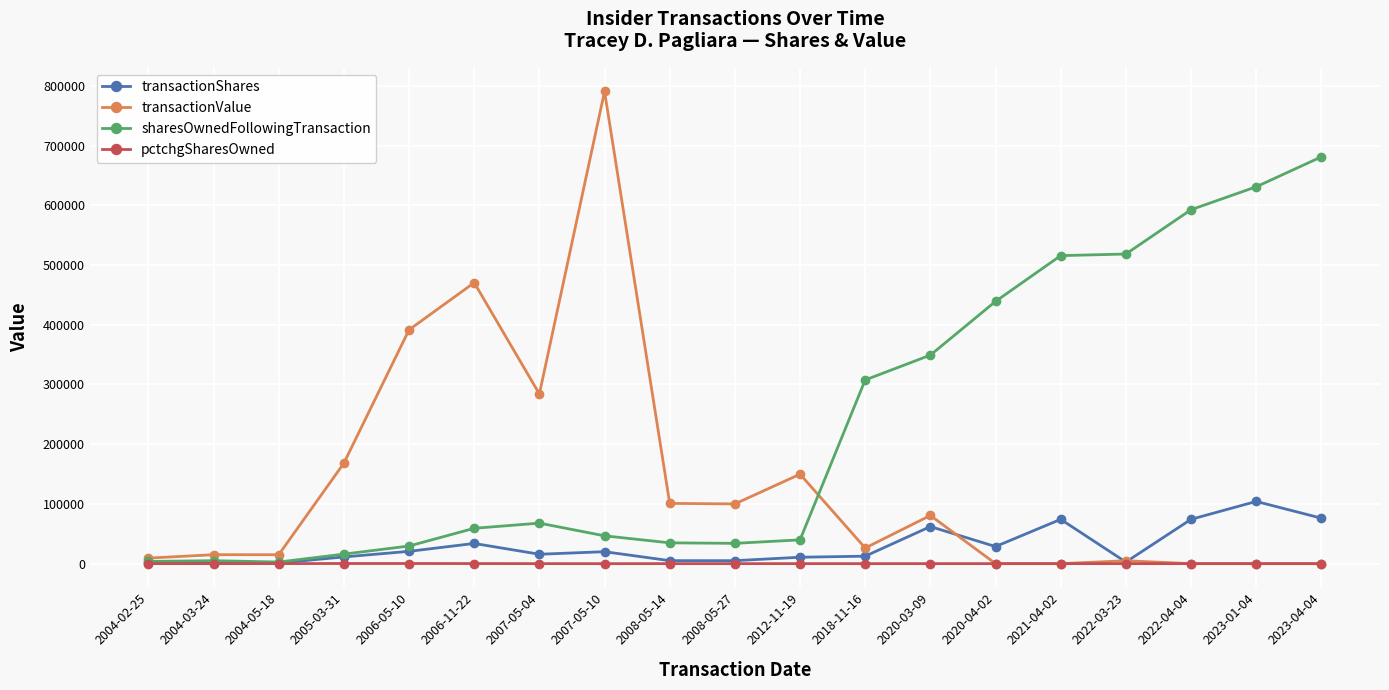

List the series in order of their peak value, highest first.

transactionValue, sharesOwnedFollowingTransaction, transactionShares, pctchgSharesOwned